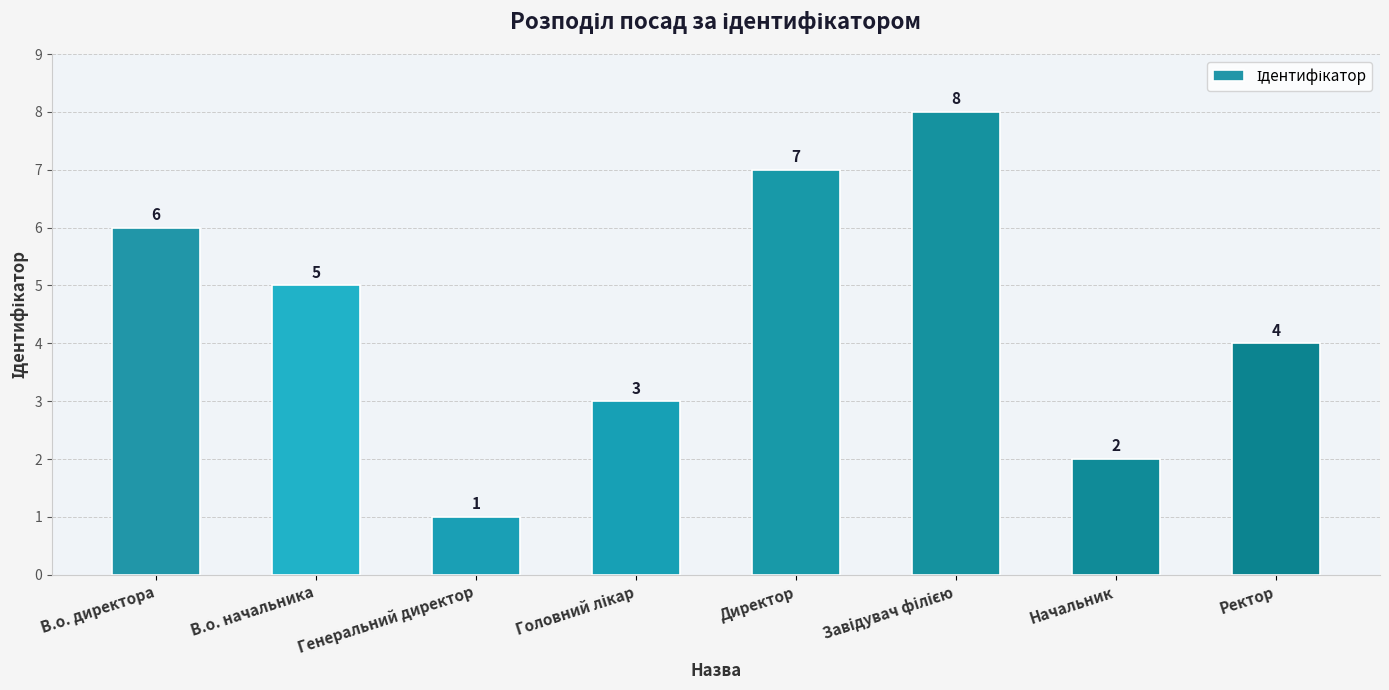

Approximately how many times larger is the value at В.о. директора compared to Начальник?

3.0